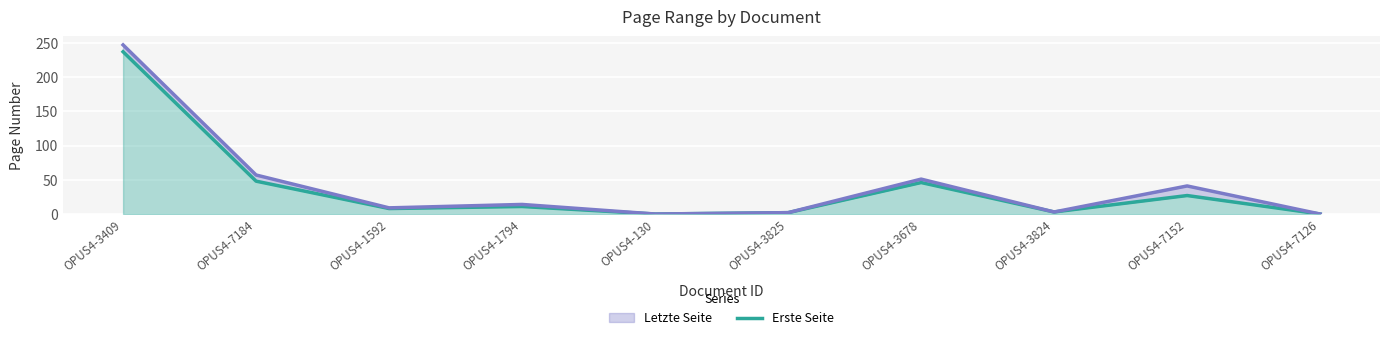

List the labels in order of value, smallest first.

OPUS4-130, OPUS4-7126, OPUS4-3825, OPUS4-3824, OPUS4-1592, OPUS4-1794, OPUS4-7152, OPUS4-3678, OPUS4-7184, OPUS4-3409